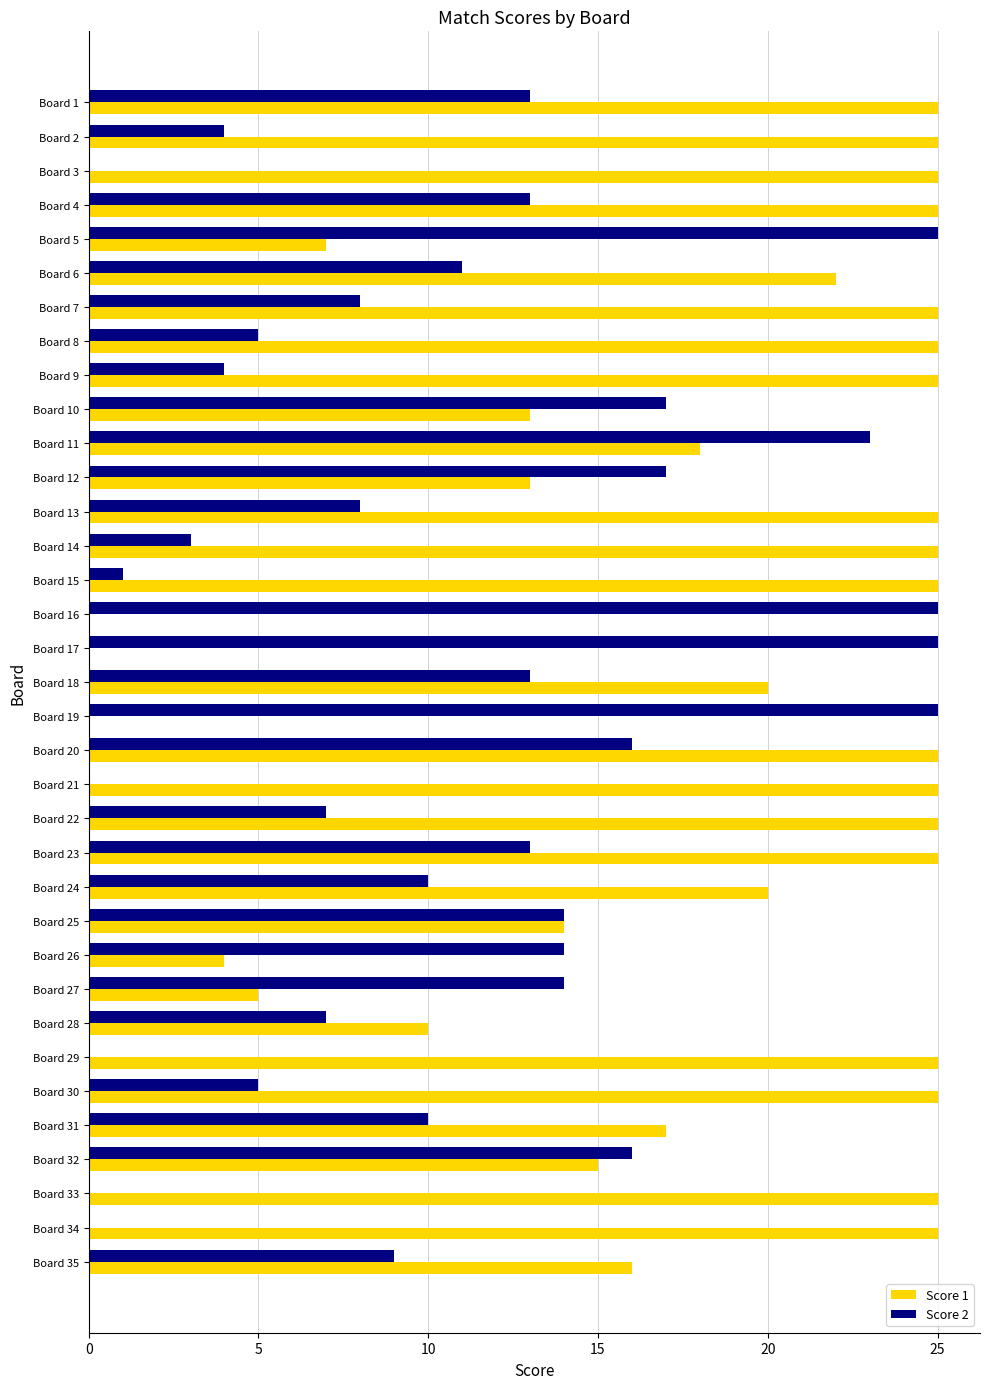

The value of Score 2 at Board 33 is 16. True or false?

False